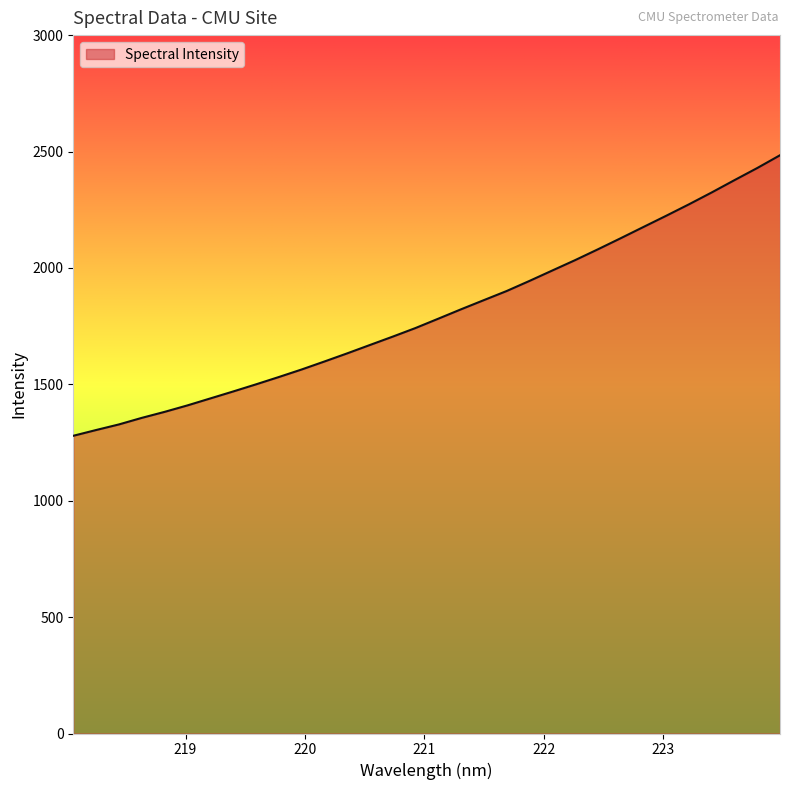

What is the smallest value displayed?

1278.9